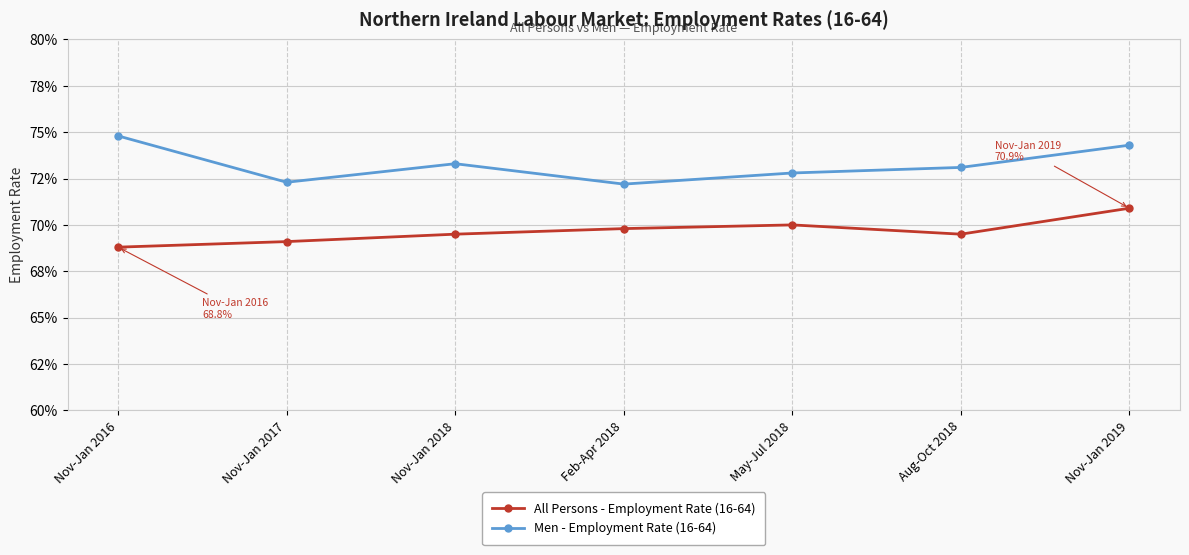

The All Persons - Employment Rate (16-64) series shows 45.4 at Aug-Oct 2018. True or false?

False